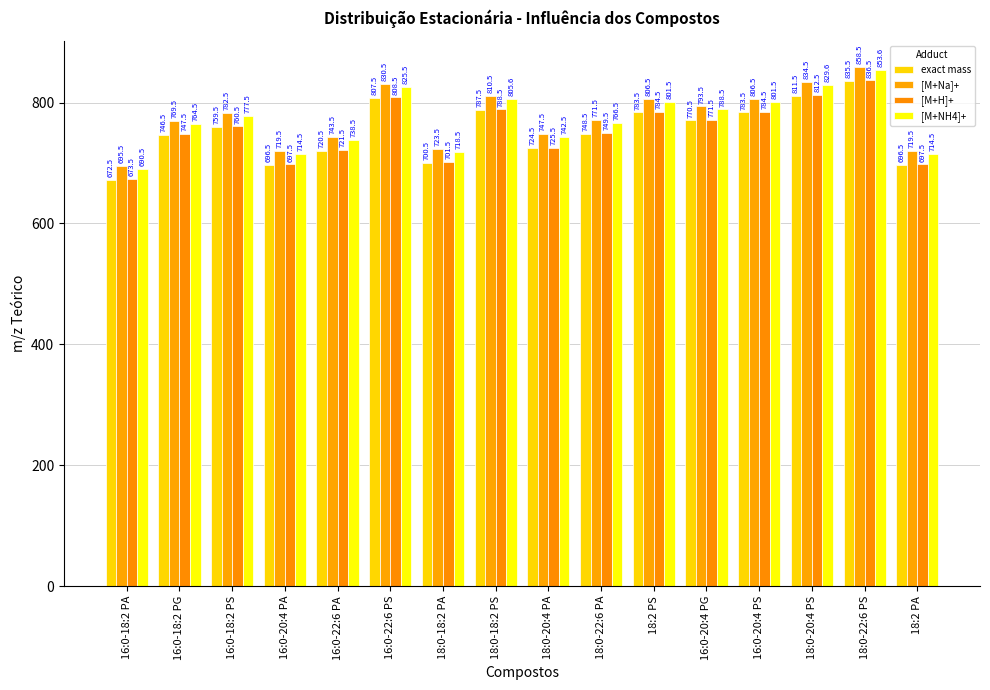

How many bars are there in total?

64